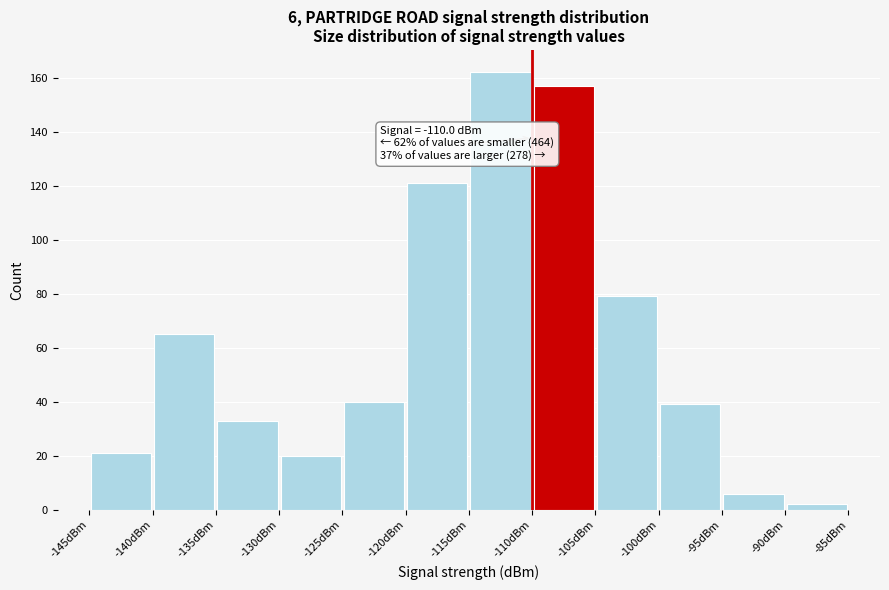

Which range on the x-axis has the tallest bar?

-115 to -110